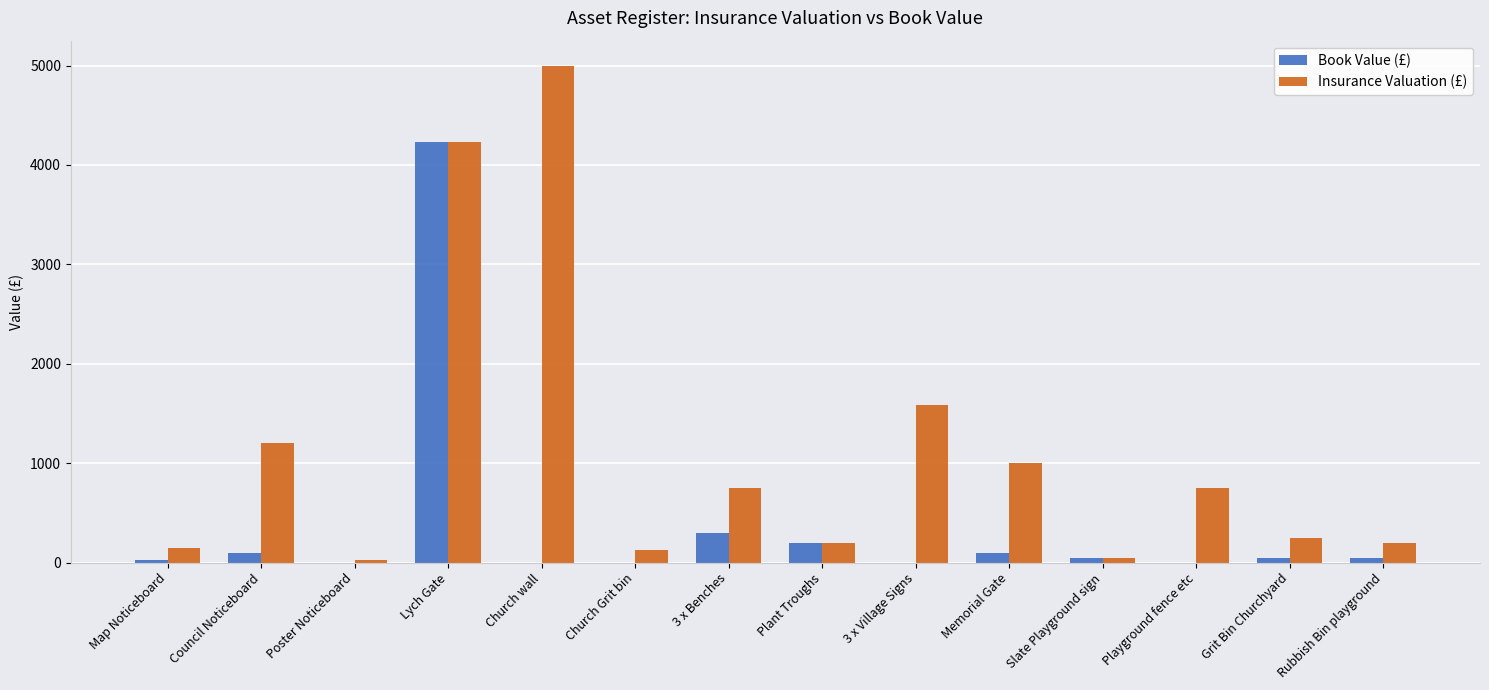

What is the total value across all series at Lych Gate?

8464